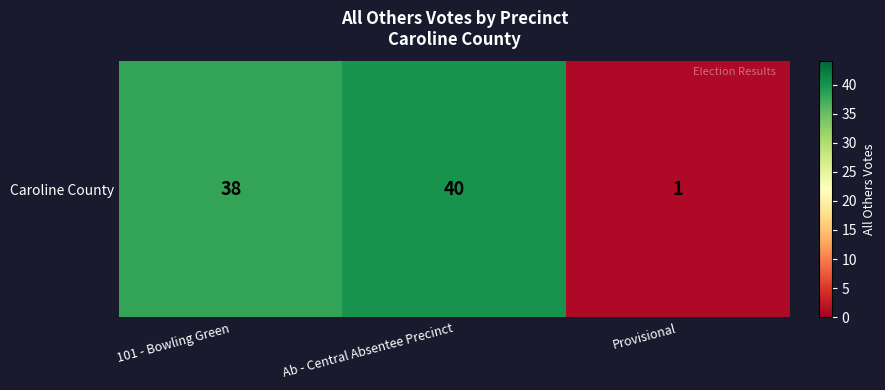

What is the difference between the maximum and minimum values?

39